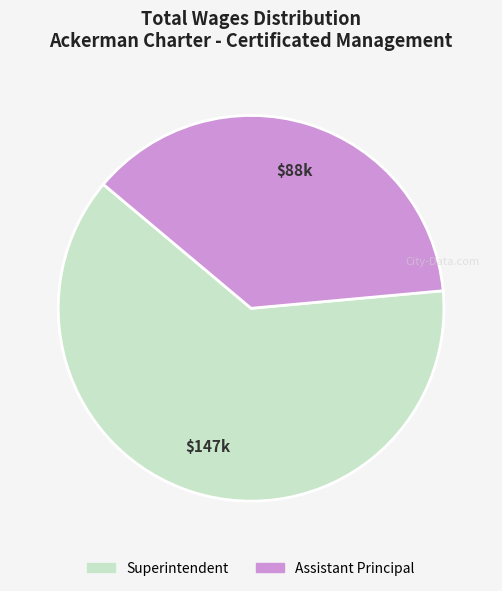

Which slice is the largest?

Superintendent